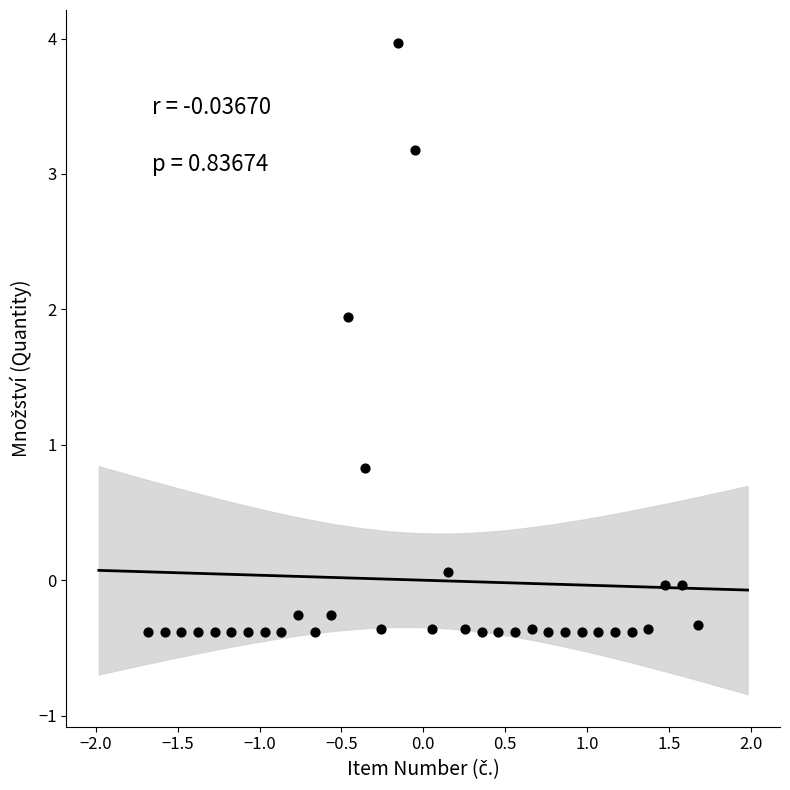

What Y value in the scatter plot is closest to 1?

0.8